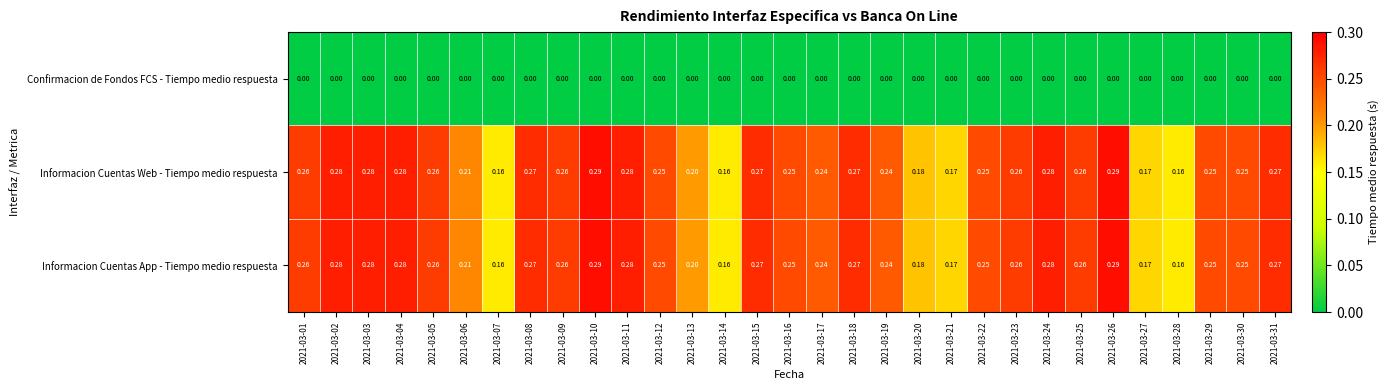

Is the value of Confirmacion de Fondos FCS - Tiempo medio respuesta at 2021-03-28 greater than the value of Informacion Cuentas App - Tiempo medio respuesta at 2021-03-26?

No